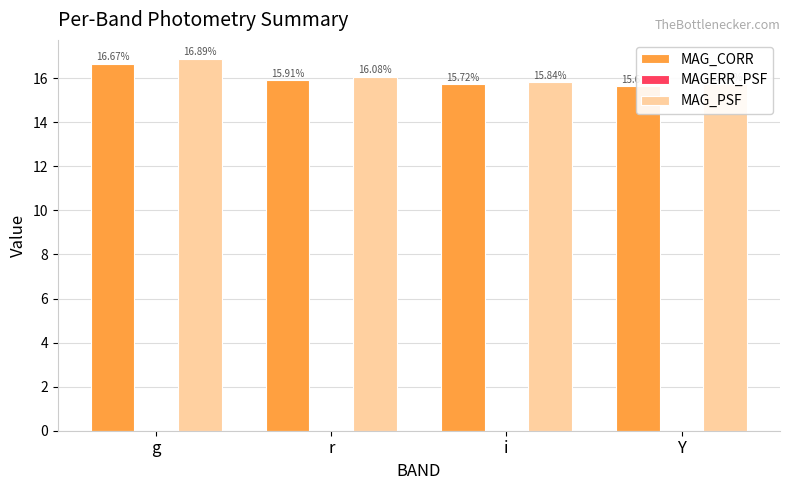

Which category has the highest value across all series?

g